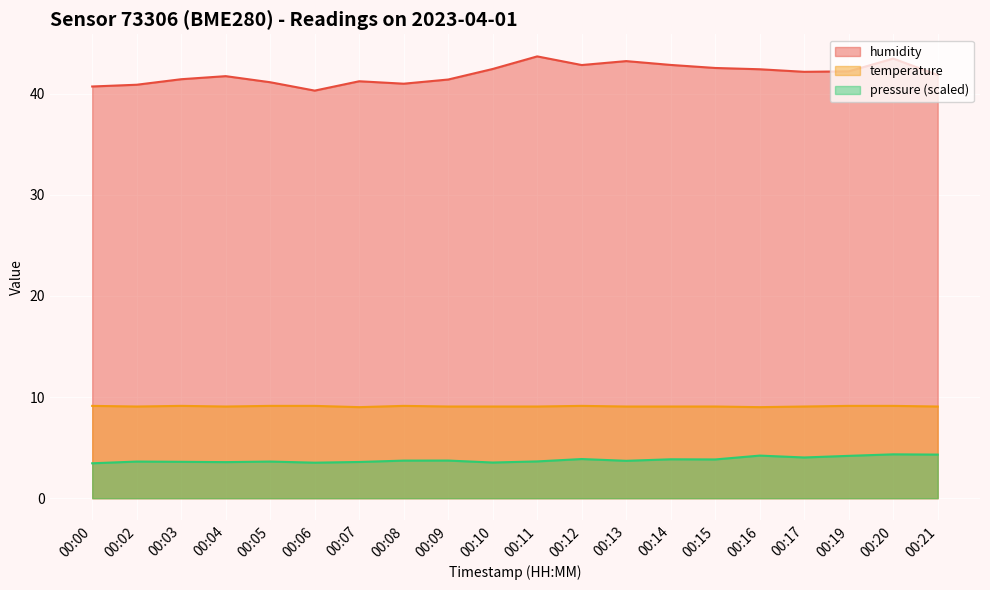

Which series changed the most between 00:14 and 00:21?

humidity